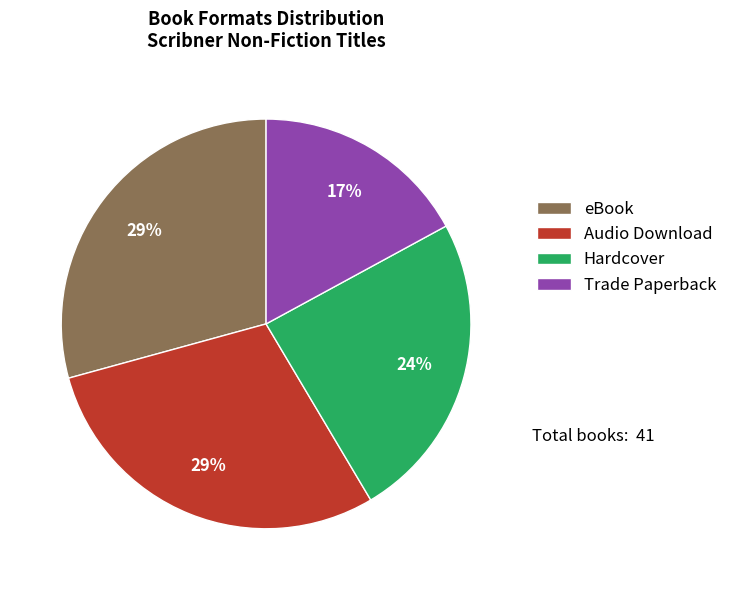

Do Trade Paperback and Hardcover together represent more than half of the pie?

No